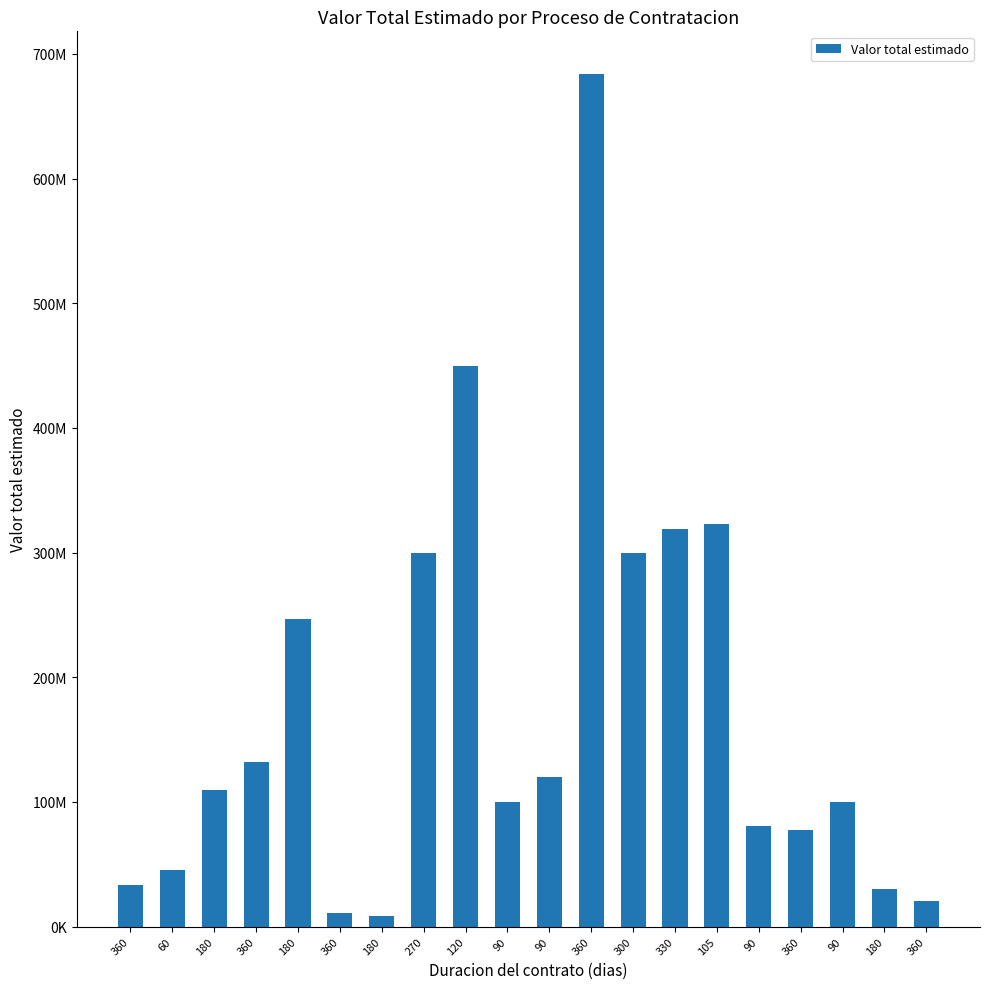

Count the number of data series in this chart.

1